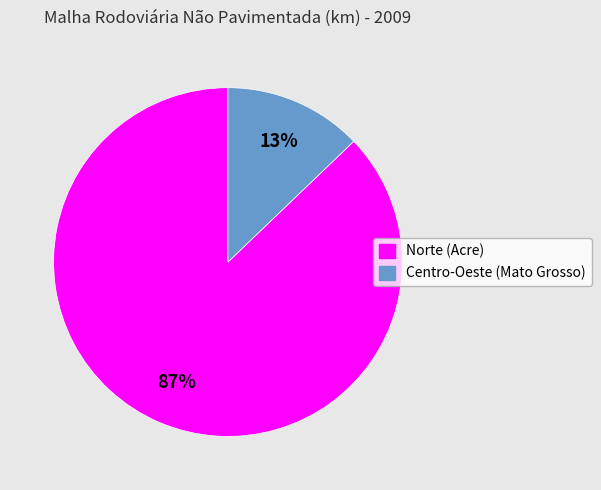

To the nearest percent, what is the difference between the largest and smallest slice percentages?

74%